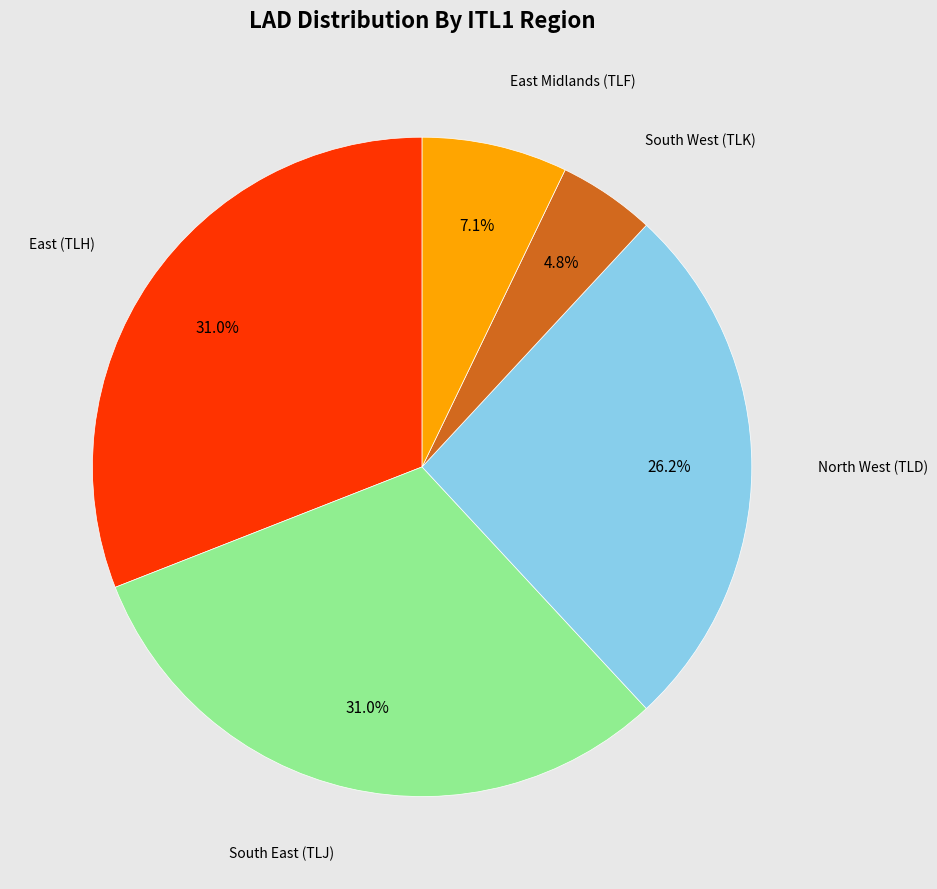

Is there a majority slice in this chart?

No